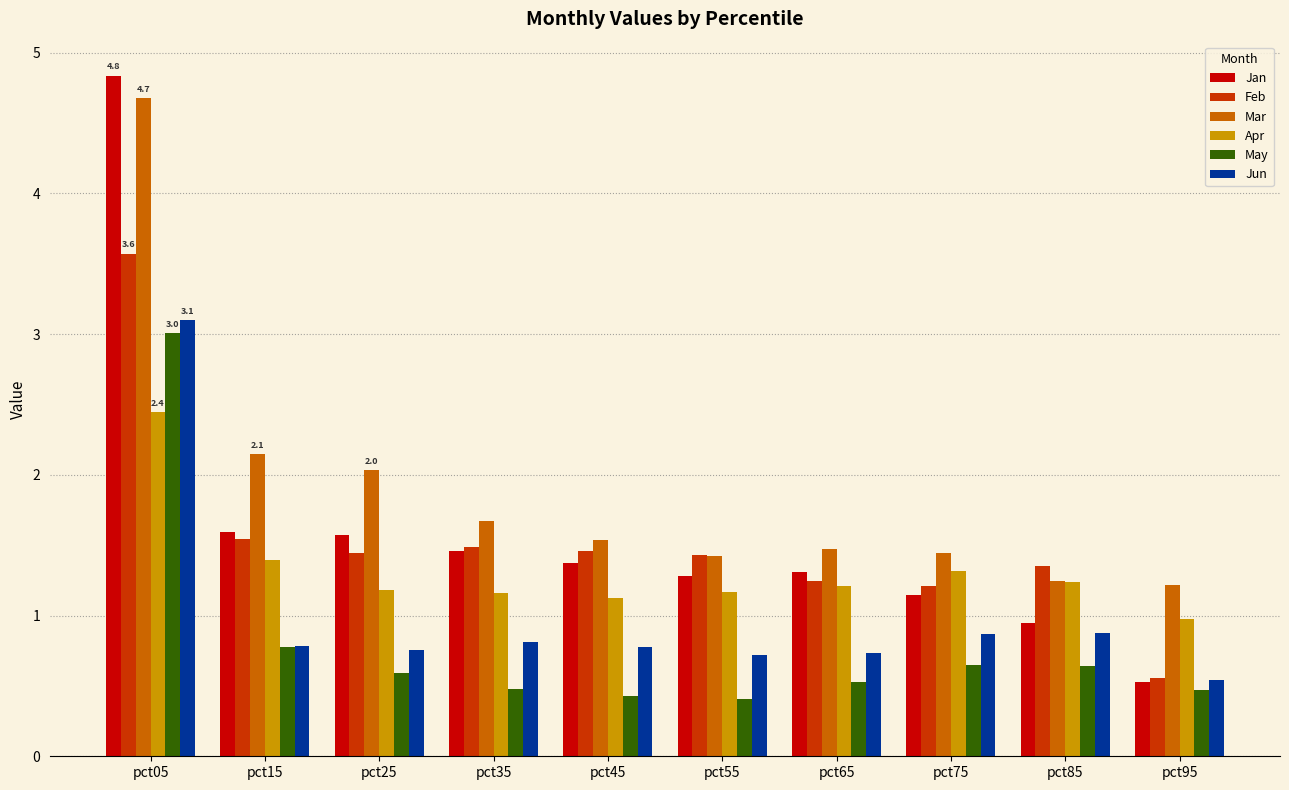

What is the sum of the Feb values at pct25 and pct15?

3.0